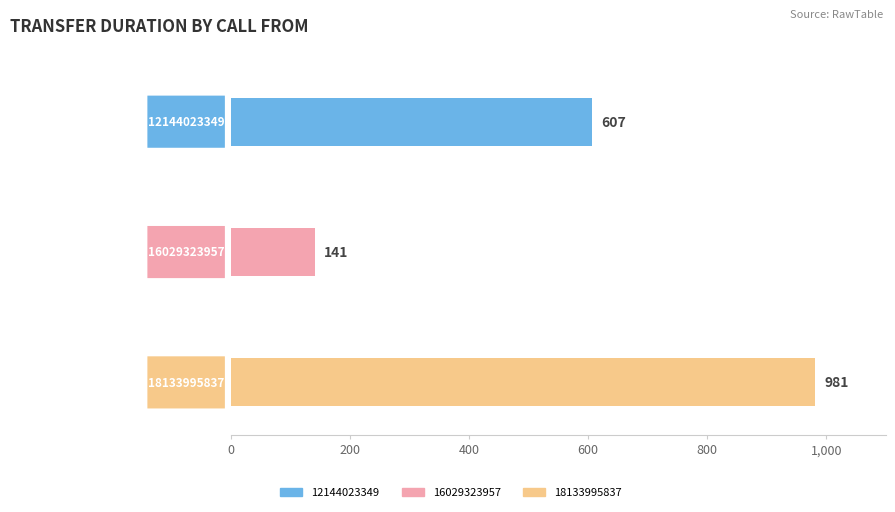

How many data points in transferDuration are less than 607?

1